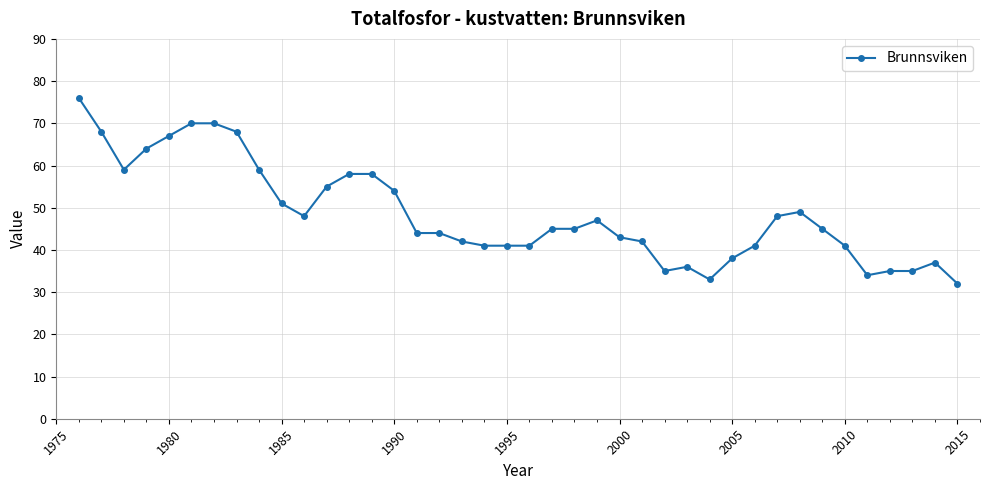

What is the difference between the second highest and second lowest values?

37